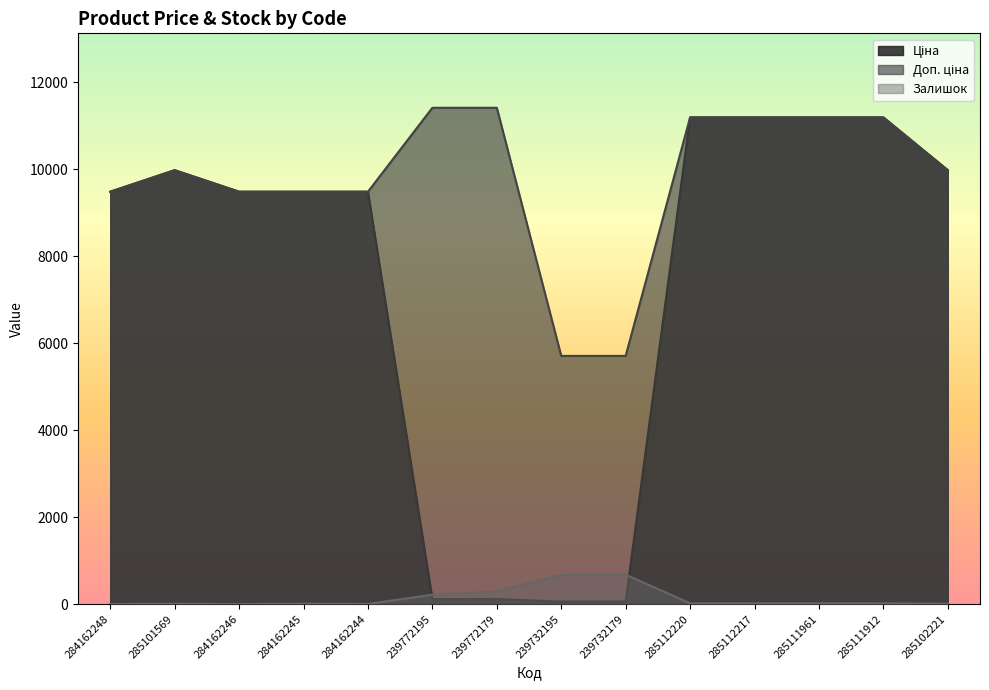

What is the difference between the Залишок values at 284162244 and 239732179?

674.0